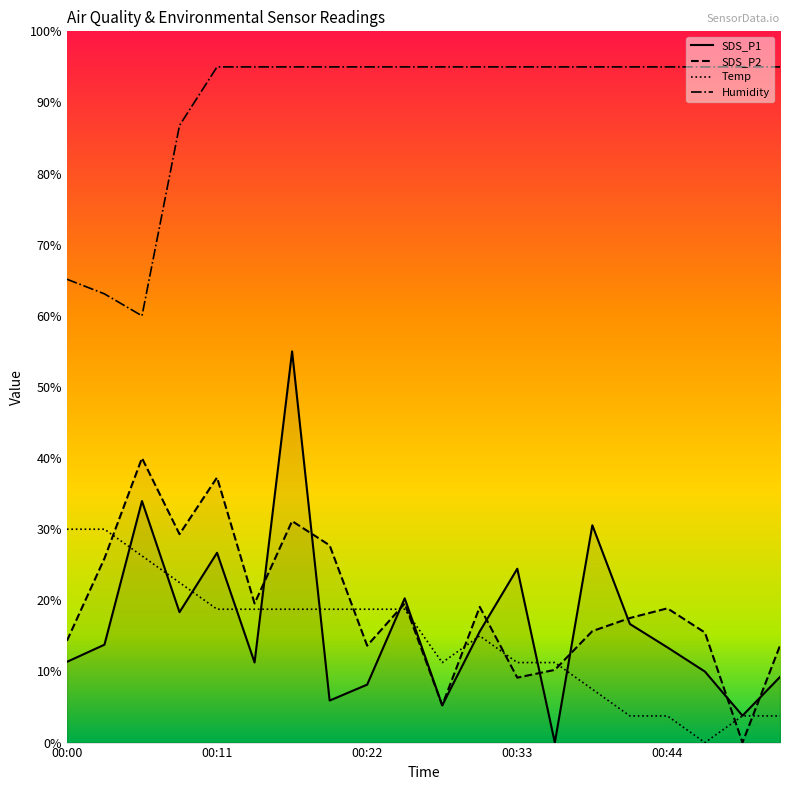

Rank the categories by SDS_P1 value from highest to lowest.

00:16, 00:05, 00:38, 00:11, 00:33, 00:25, 00:08, 00:41, 00:30, 00:03, 00:44, 00:00, 00:14, 00:47, 00:52, 00:22, 00:19, 00:27, 00:49, 00:36